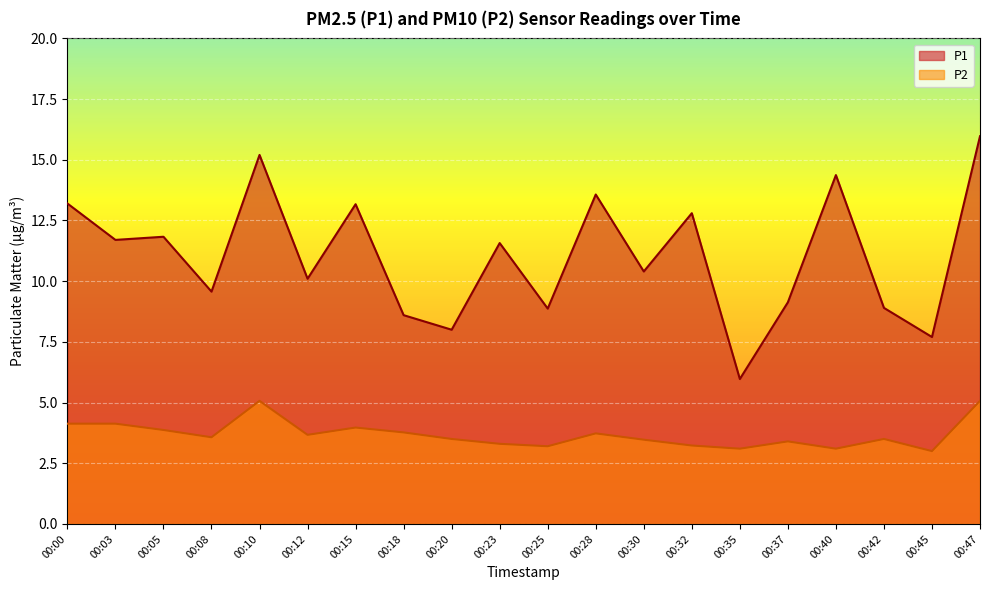

How many data points in P1 are less than 11?

10